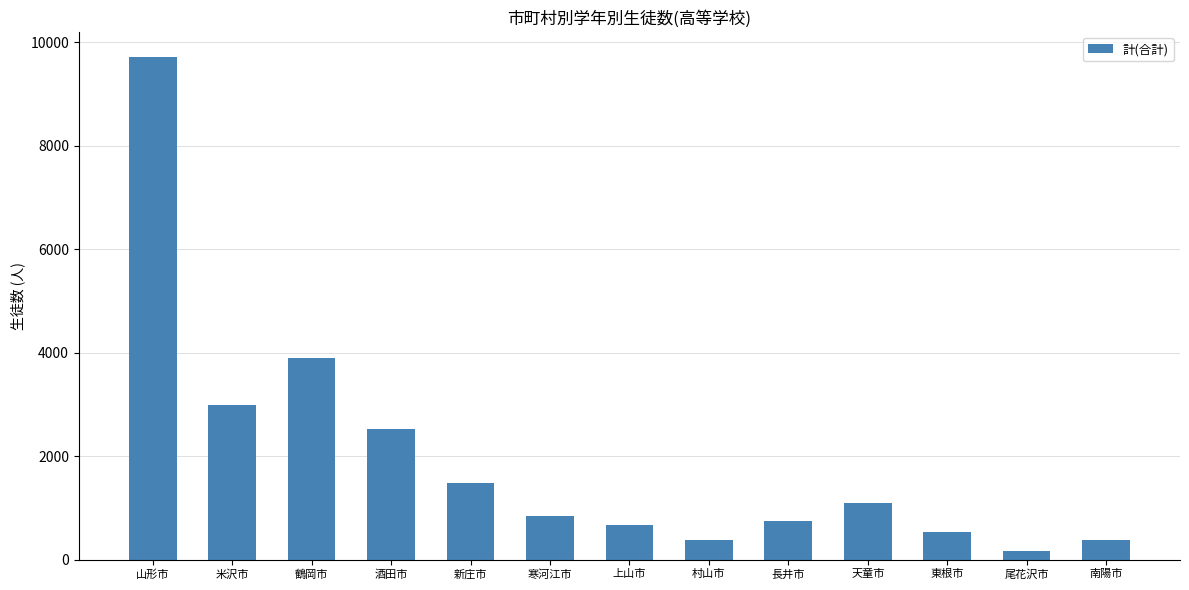

What is the value of the 1st bar from the left?

9715